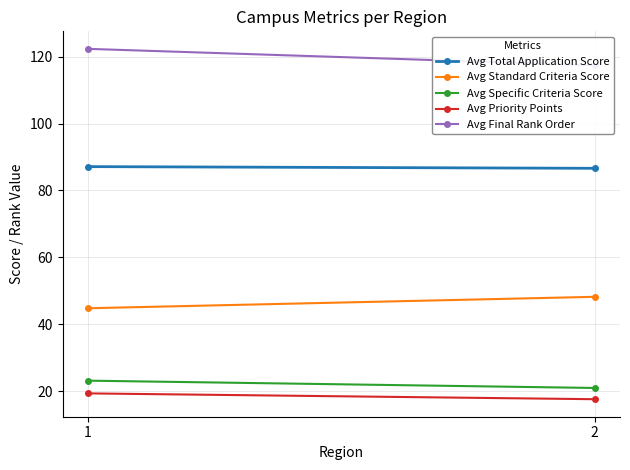

What are all the series names shown in the legend?

Avg Total Application Score, Avg Standard Criteria Score, Avg Specific Criteria Score, Avg Priority Points, Avg Final Rank Order